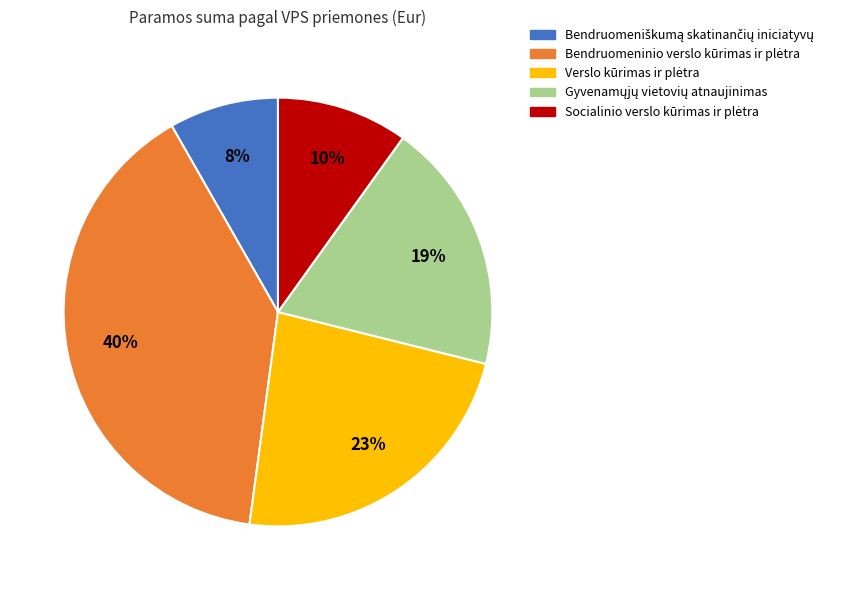

How many slices are in this pie chart?

5